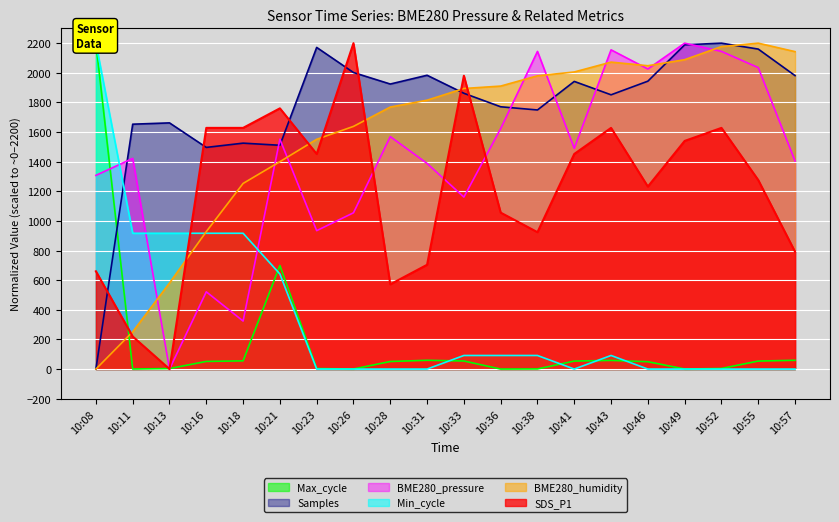

Is the value of SDS_P1 at 10:26 greater than the value of Samples at 10:52?

No